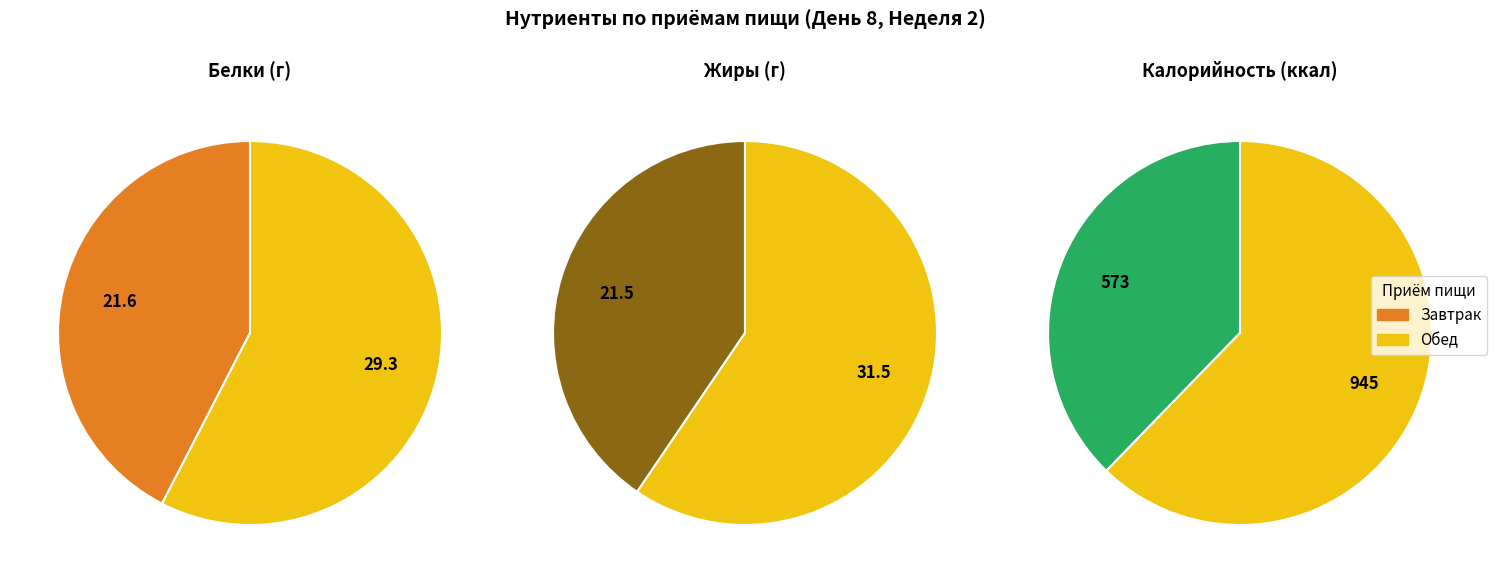

How much of the chart is everything except Завтрак?

57.6%